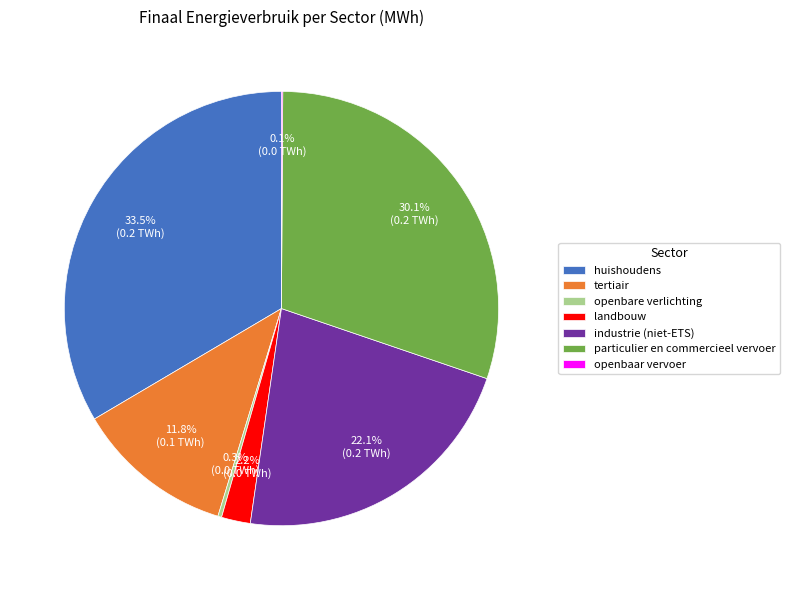

What is the largest slice in the pie chart?

huishoudens